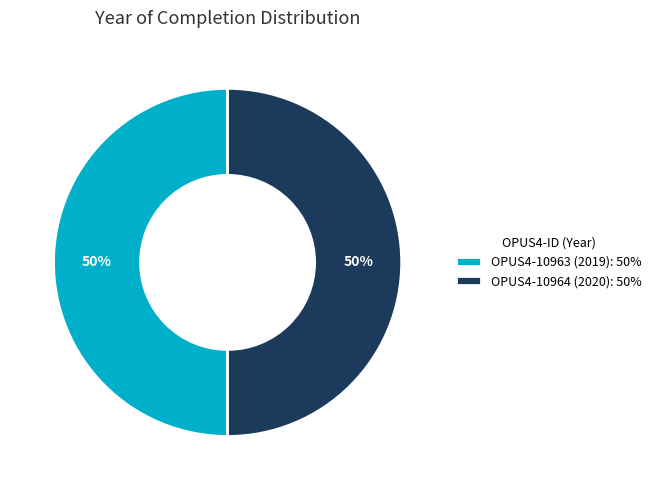

What is the ratio of the value at OPUS4-10964 (2020): 50% to the value at OPUS4-10963 (2019): 50%?

1.0